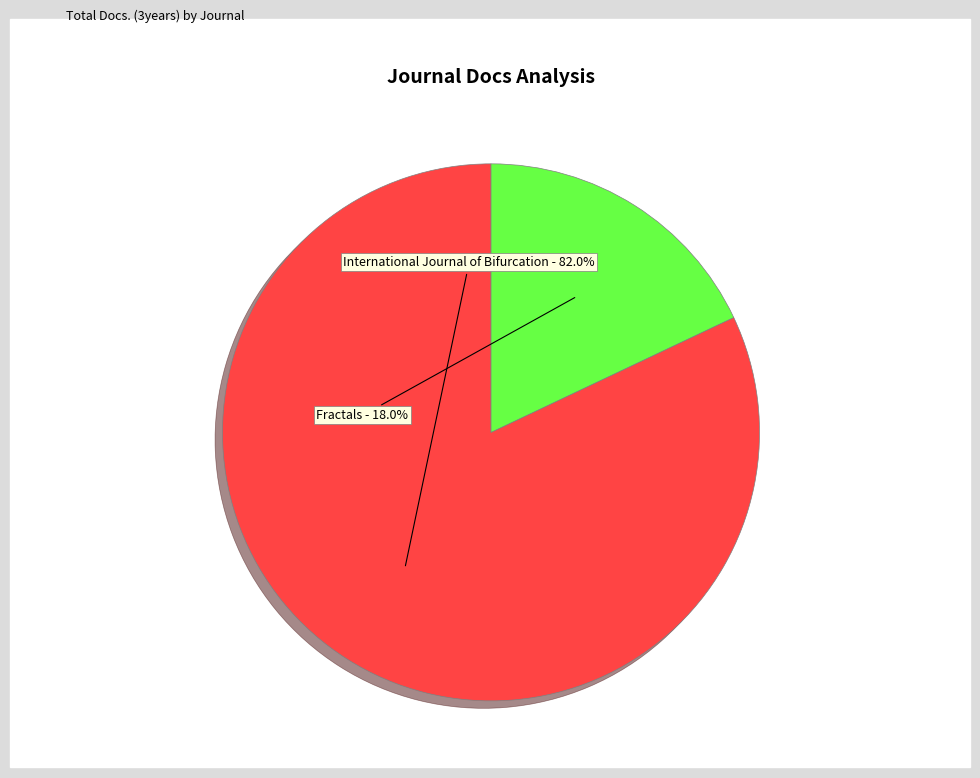

What percentage is the International Journal of Bifurcation slice, to the nearest percent?

82%